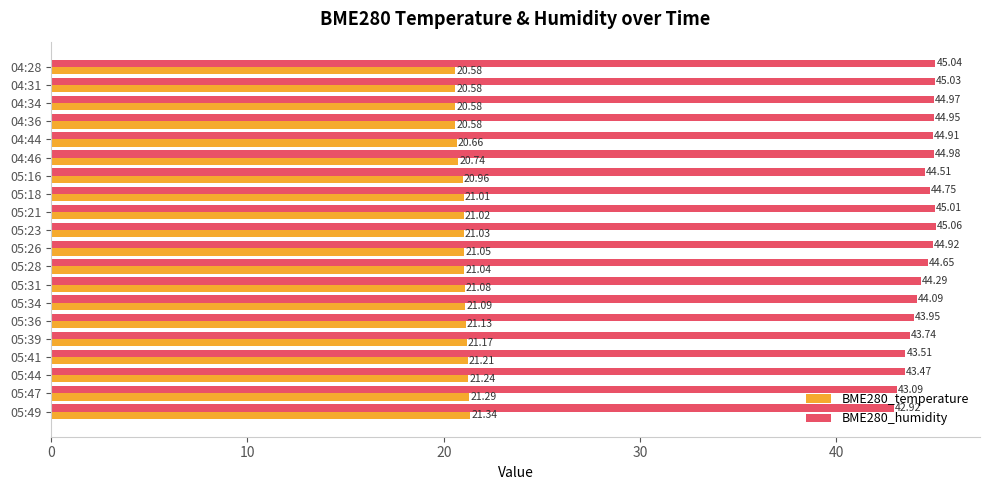

What is the sum of all BME280_humidity values?

887.8